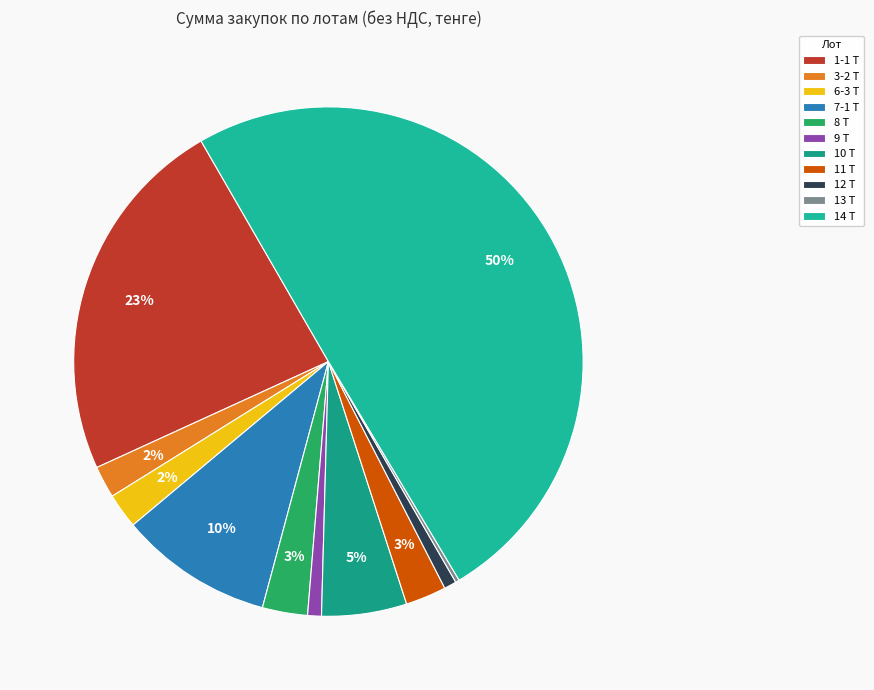

Is it true that 6-3 Т is 10% of the pie?

False